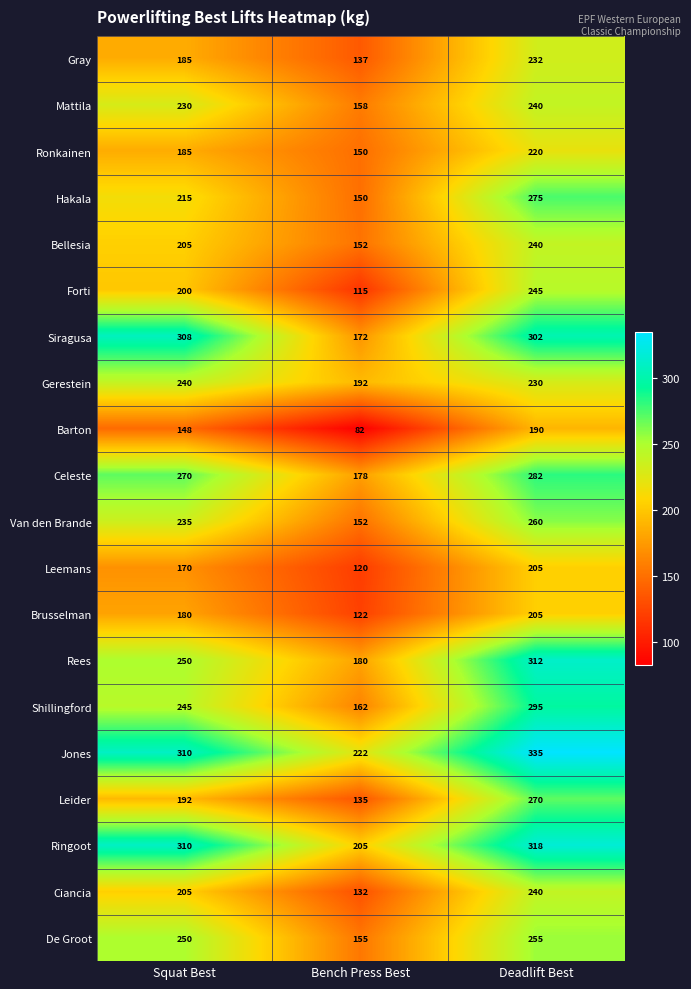

Rank the categories by Leider value from highest to lowest.

Deadlift Best, Squat Best, Bench Press Best